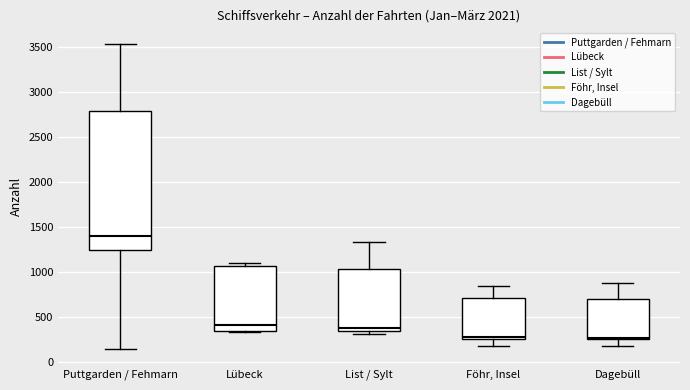

Reading left to right, transcribe this box plot: for each box, give where its median line is, the range the box spans, and where its two whiskers end, as read against the y-axis. The values are not printed on the chart, so give them approximately, as read against the axis.

Puttgarden / Fehmarn: median 1400, box 1250 to 2800, whiskers 150 to 3550
Lübeck: median 400, box 350 to 1050, whiskers 350 to 1100
List / Sylt: median 350 (just above the box's lower edge), box 350 to 1050, whiskers 300 to 1350
Föhr, Insel: median 300, box 250 to 700, whiskers 200 to 850
Dagebüll: median 250 (just above the box's lower edge), box 250 to 700, whiskers 200 to 900